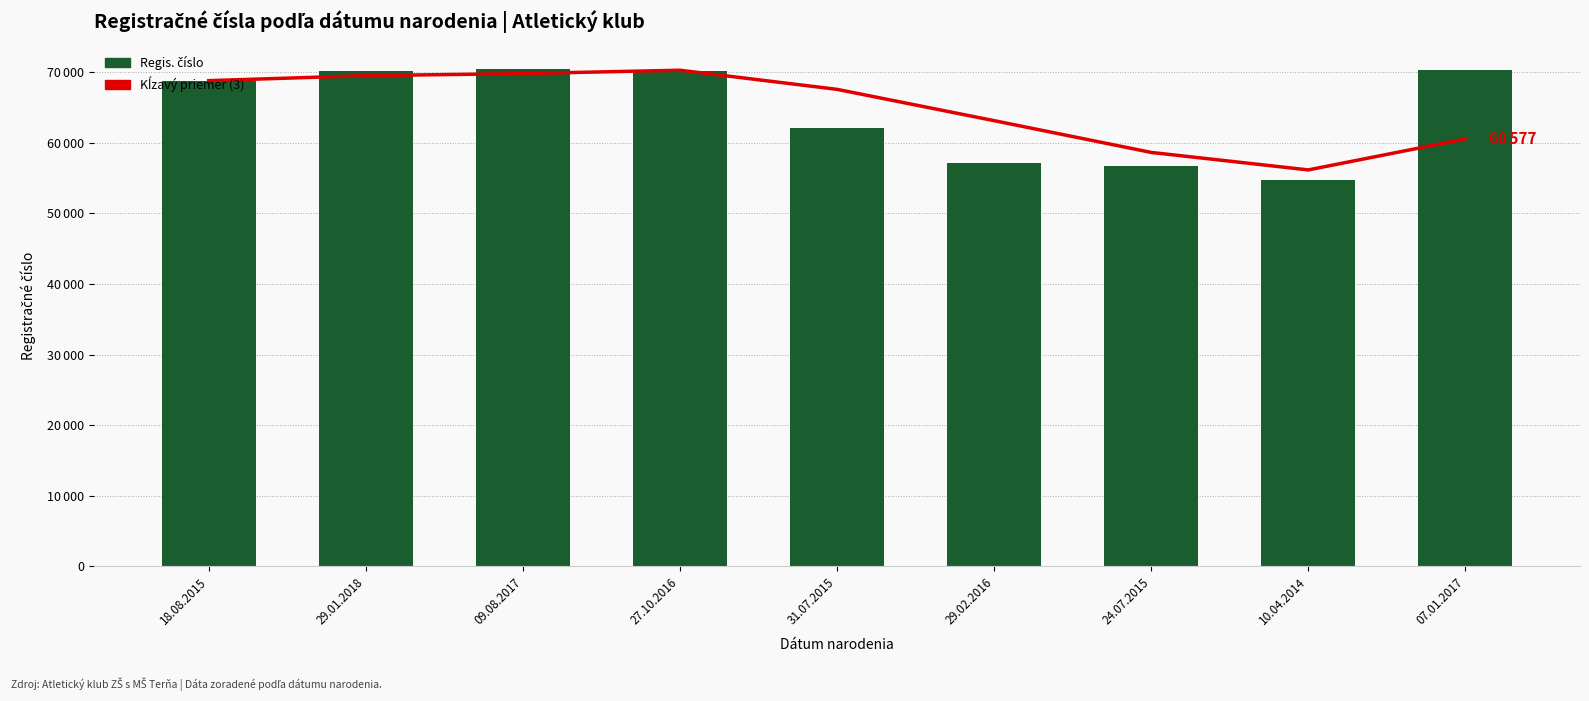

Where does the Regis. číslo series first go above 68839?

29.01.2018